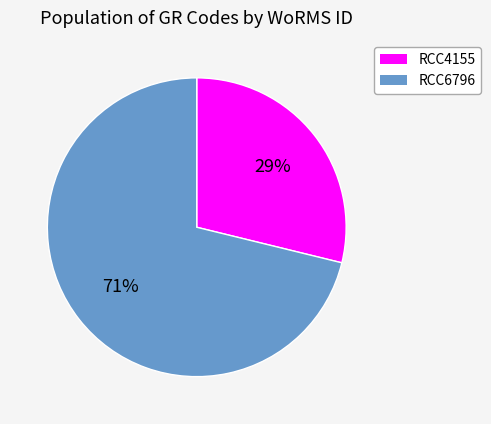

Count the number of slices in the pie.

2